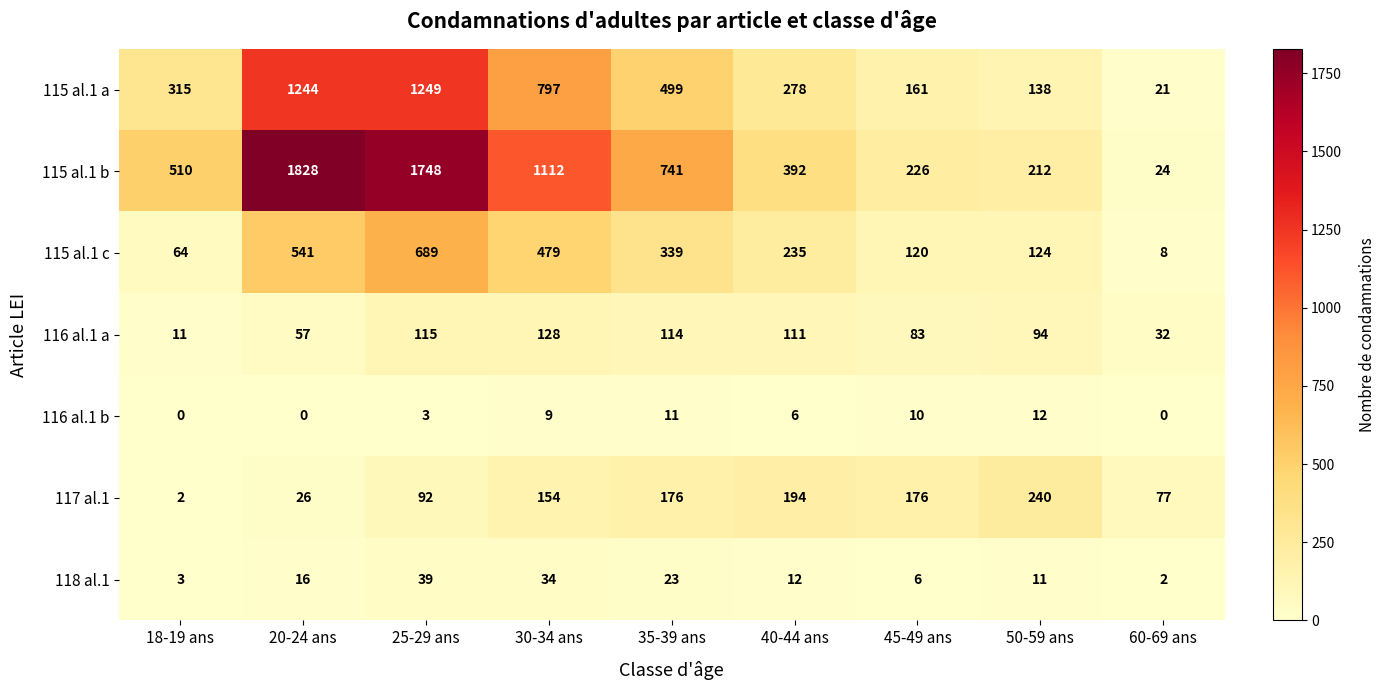

Between 25-29 ans and 30-34 ans, which series saw the biggest shift?

115 al.1 b